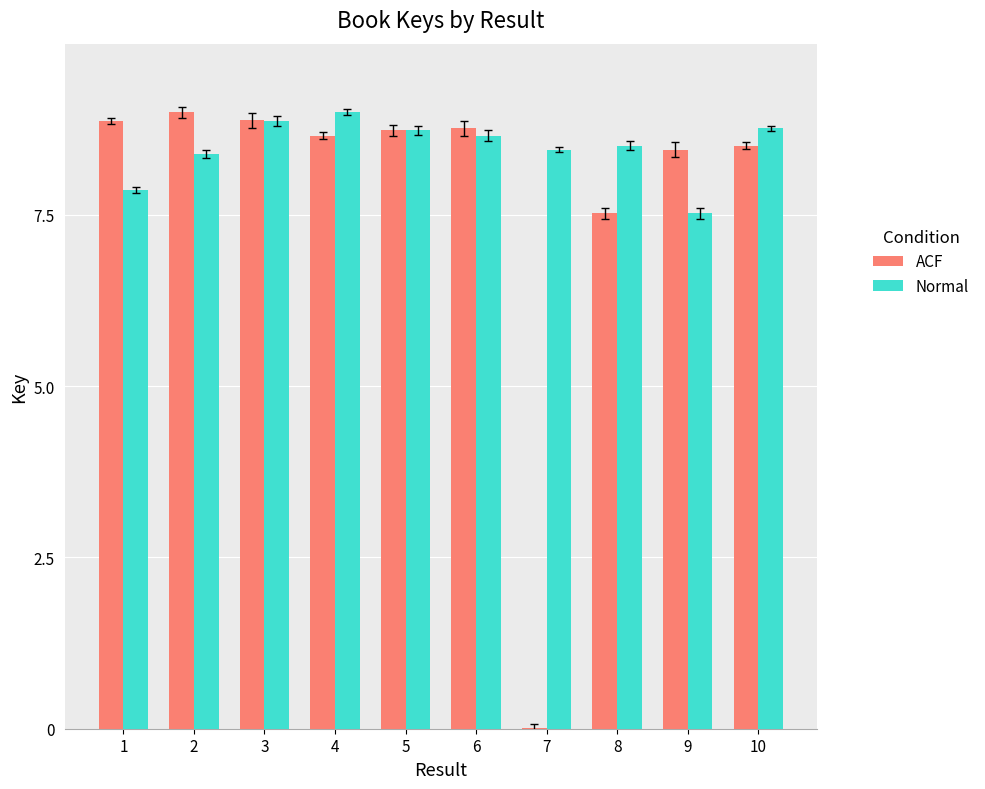

Does the chart contain stacked bars?

No